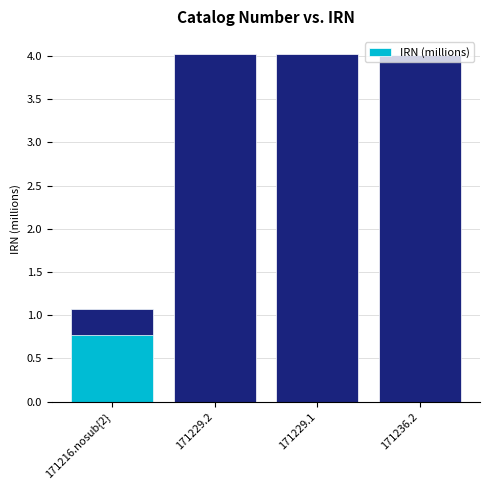

Where is the data nearest to the value 2?

171216.nosub{2}